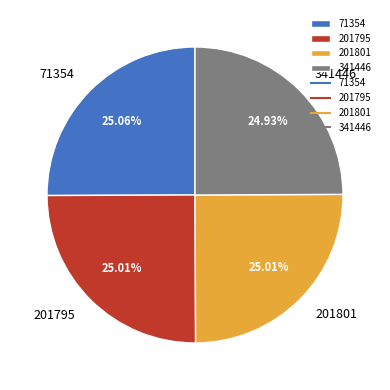

Is there any slice that represents more than half of the pie?

No